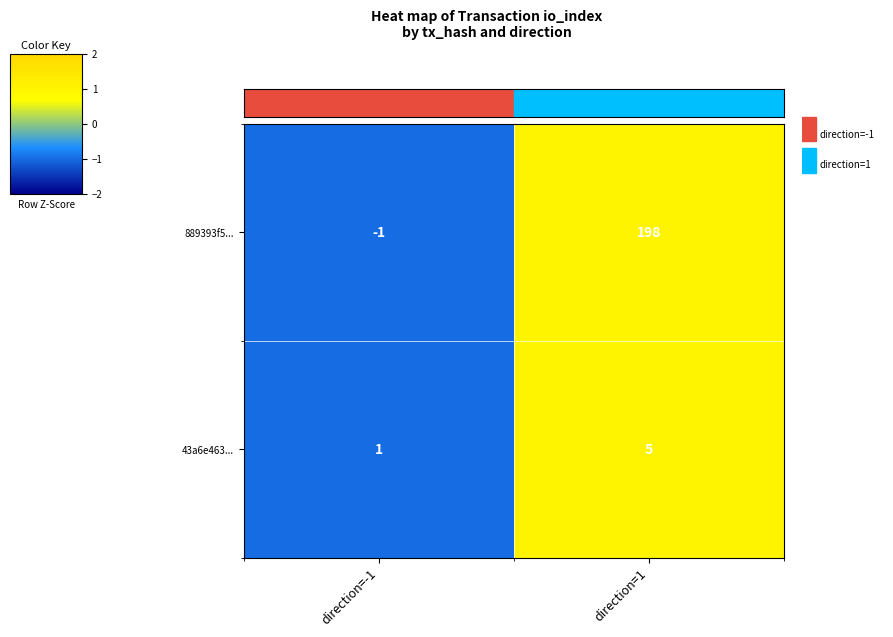

Which series has the largest total across all categories?

889393f5...